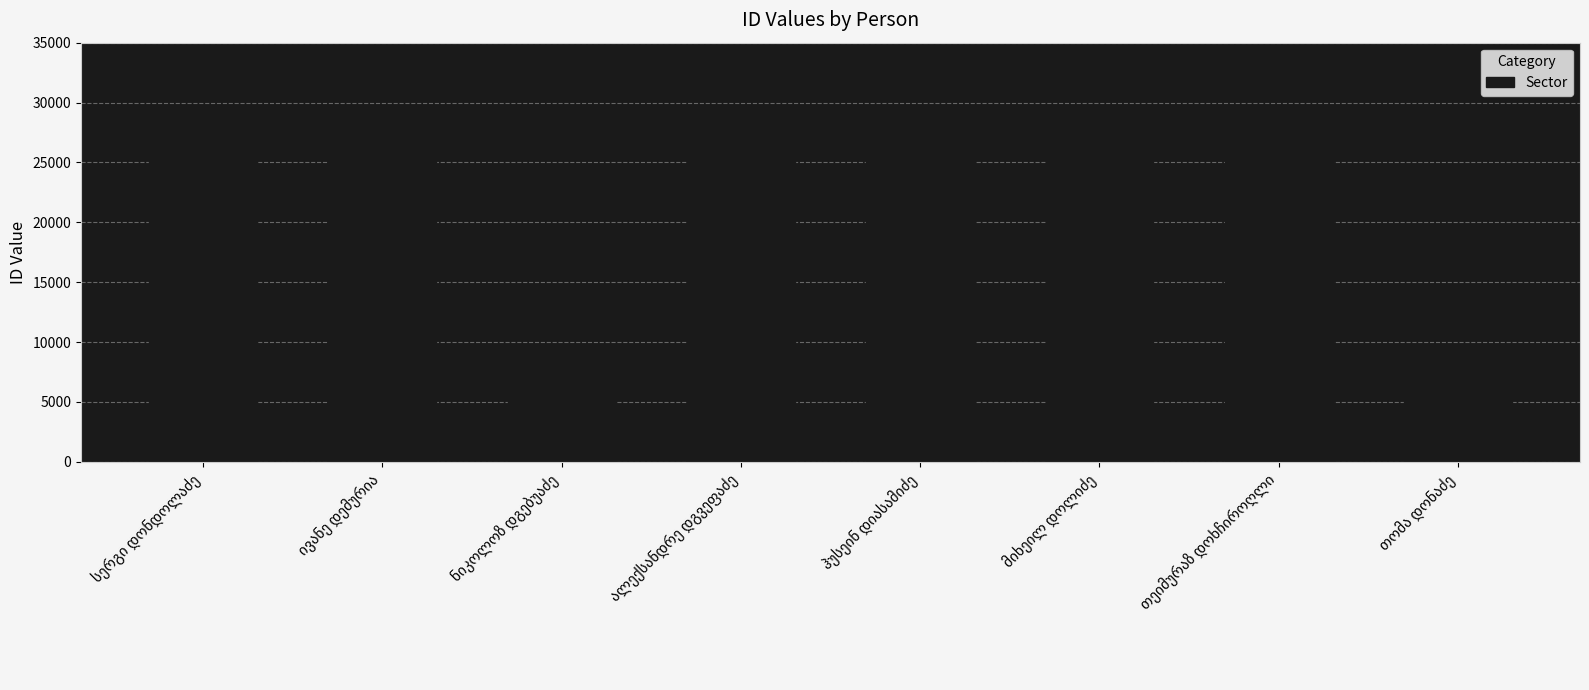

What is the difference between the second highest and second lowest values?

21465